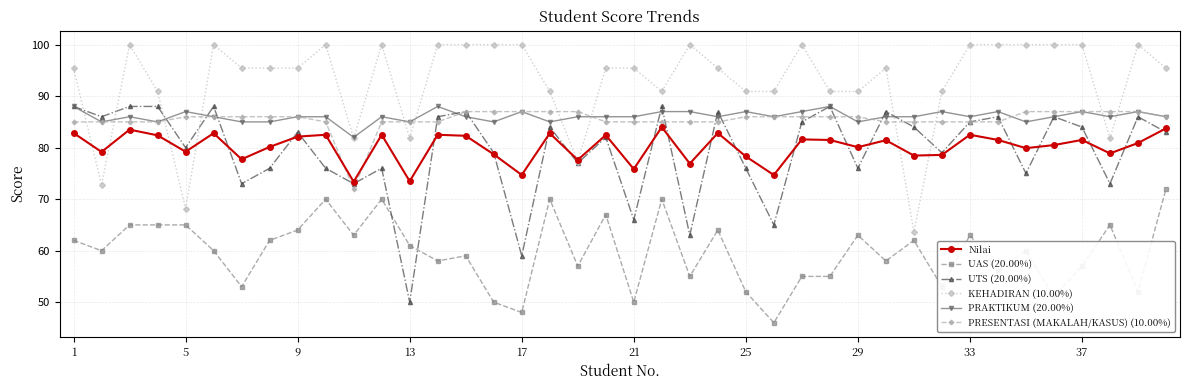

True or false: PRAKTIKUM (20.00%) has more than 0 interior local peaks.

True